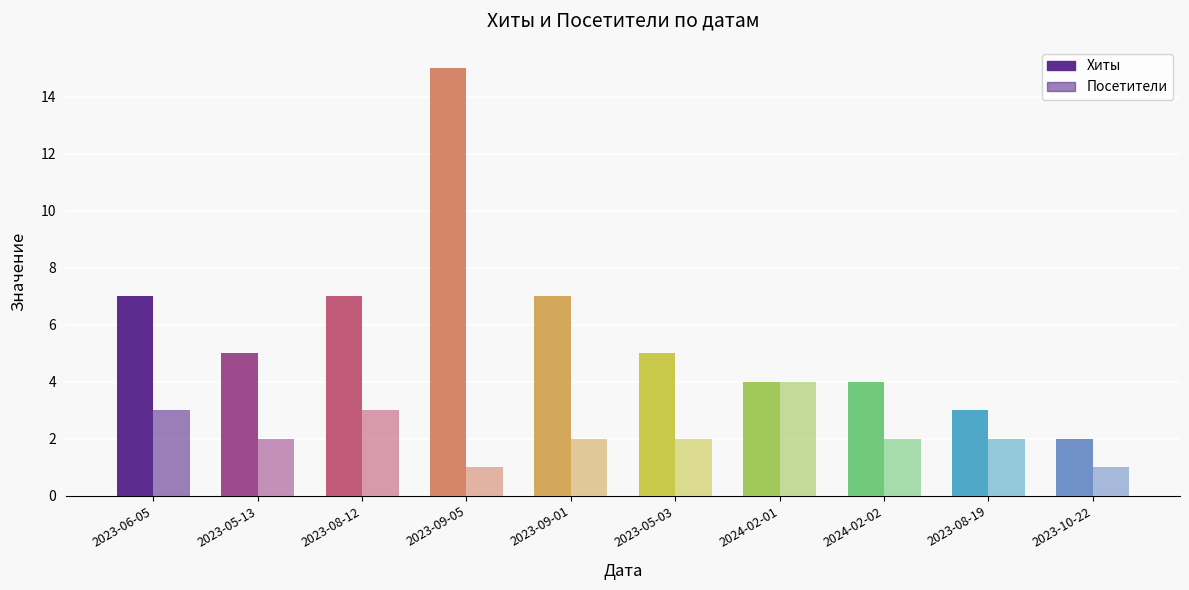

What is the value of the Хиты bar at the 3rd from the left?

7